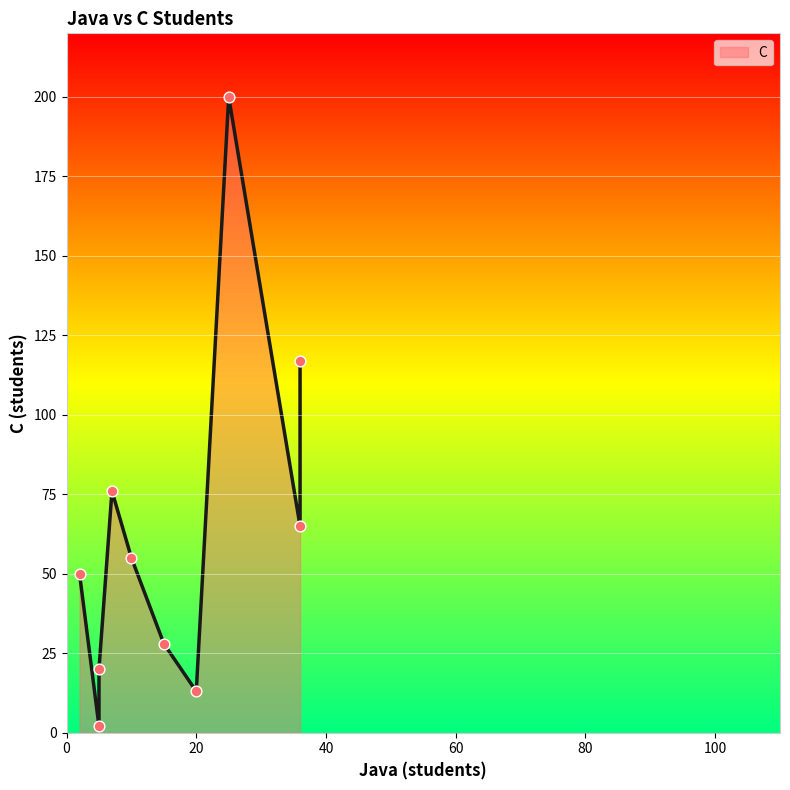

What is the change in value from 36 to 10?

-62